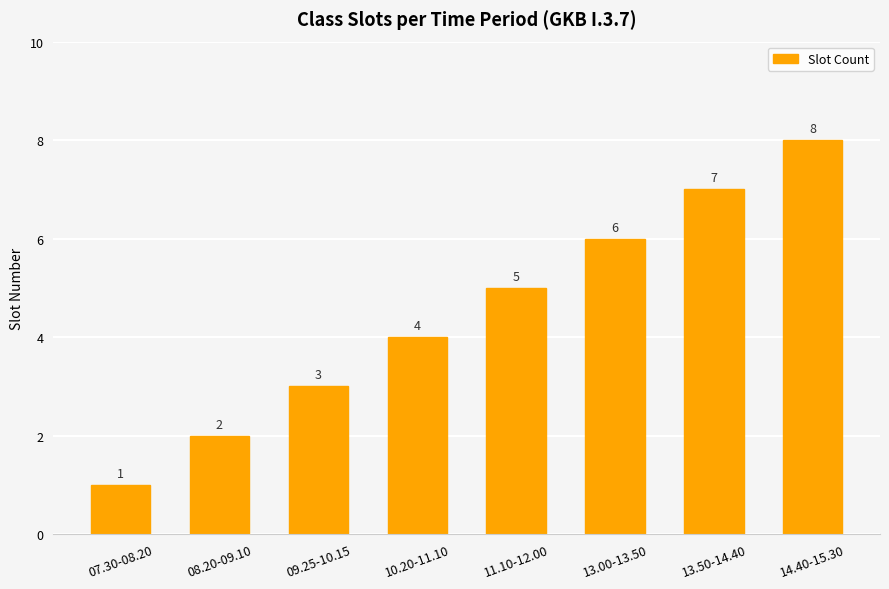

What position from the right is 13.50-14.40?

2